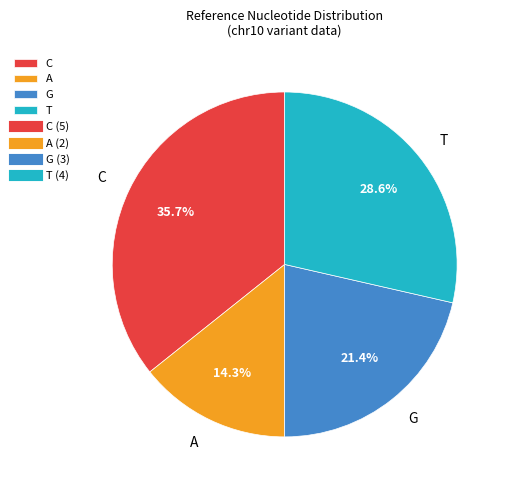

What percentage is NOT represented by G?

78.6%